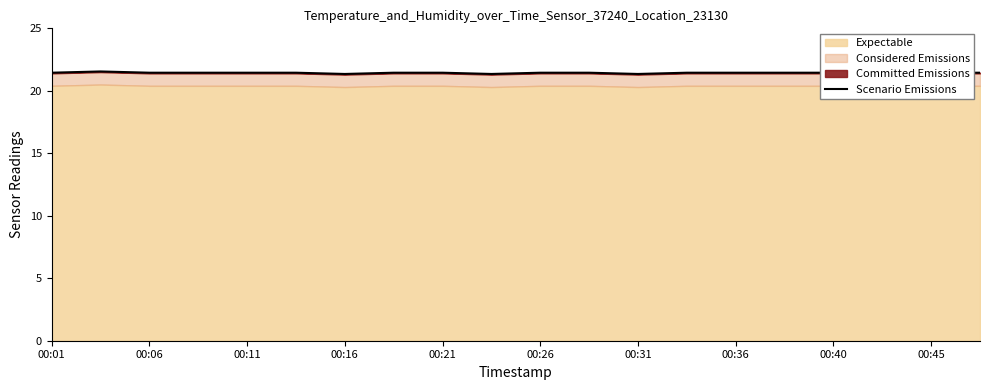

Does the chart display data point markers on the line(s)?

No